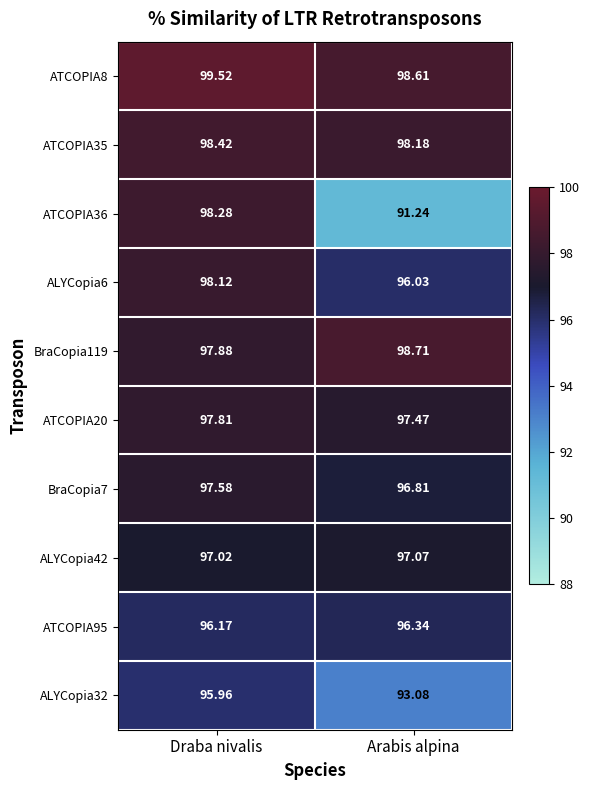

Rank the categories by ALYCopia6 value from lowest to highest.

Arabis alpina, Draba nivalis